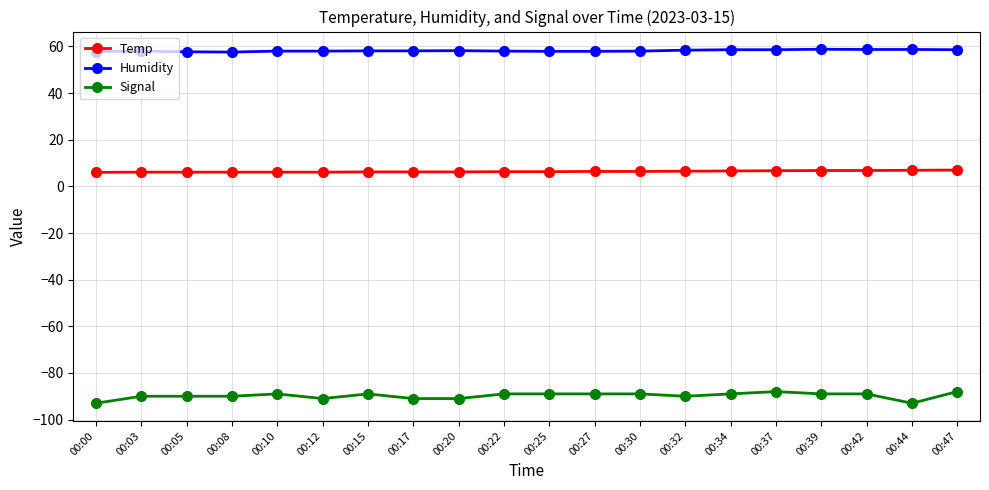

List the series in order of their peak value, highest first.

Humidity, Temp, Signal